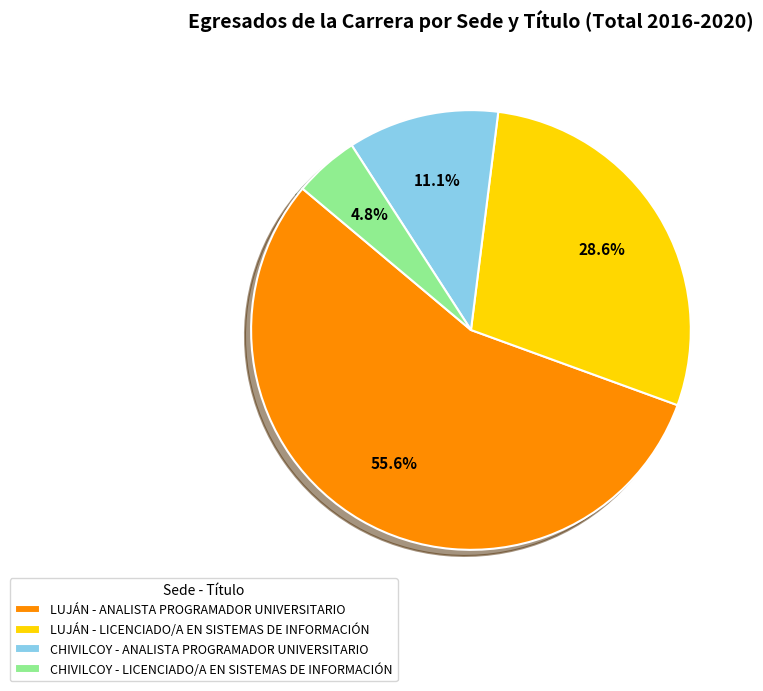

Is there any slice that represents more than half of the pie?

Yes